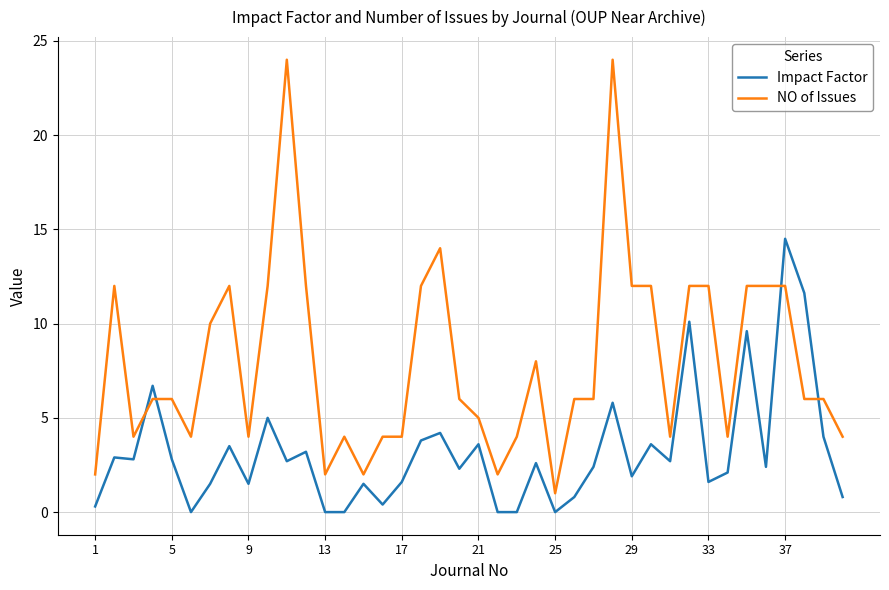

What is the highest value of the NO of Issues series?

24.0